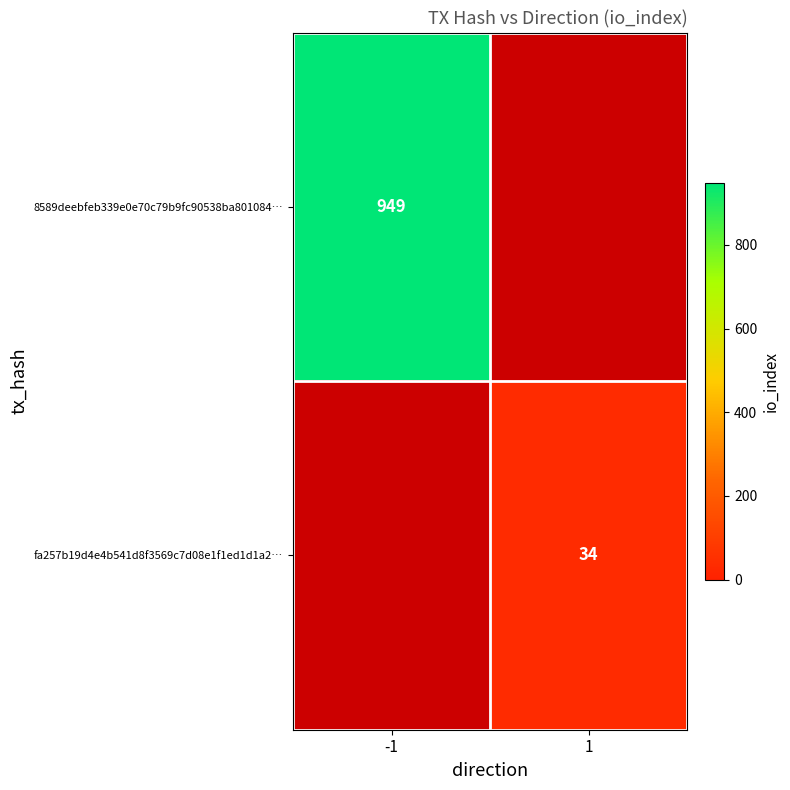

At which category does the chart reach its peak across all series?

-1